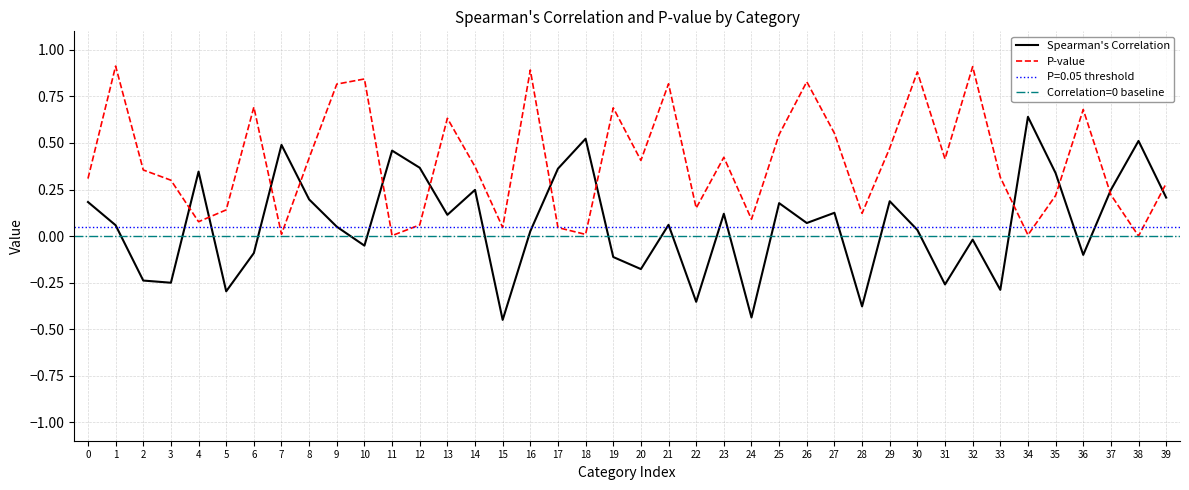

Is the value of P-value at 11 greater than the value of Spearman's Correlation at 14?

No